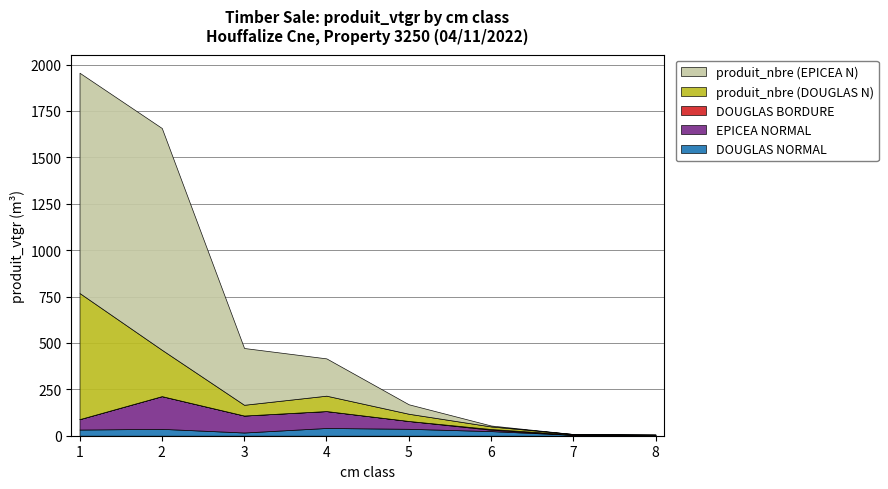

Reading left to right, list all the values displayed in this chart.

DOUGLAS NORMAL: 1=33.2	2=37.0	3=17.3	4=41.7	5=37.3	6=24.9	7=4.9	8=0.0
EPICEA NORMAL: 1=56.0	2=176.2	3=91.4	4=91.1	5=42.2	6=7.3	7=0.0	8=2.6
DOUGLAS BORDURE: 1=0.0	2=0.0	3=0.0	4=0.0	5=0.0	6=3.9	7=2.2	8=3.0
produit_nbre (DOUGLAS N): 1=680.0	2=250.0	3=58.0	4=83.0	5=39.0	6=14.0	7=2.0	8=0.0
produit_nbre (EPICEA N): 1=1187.0	2=1195.0	3=306.0	4=201.0	5=51.0	6=5.0	7=0.0	8=1.0